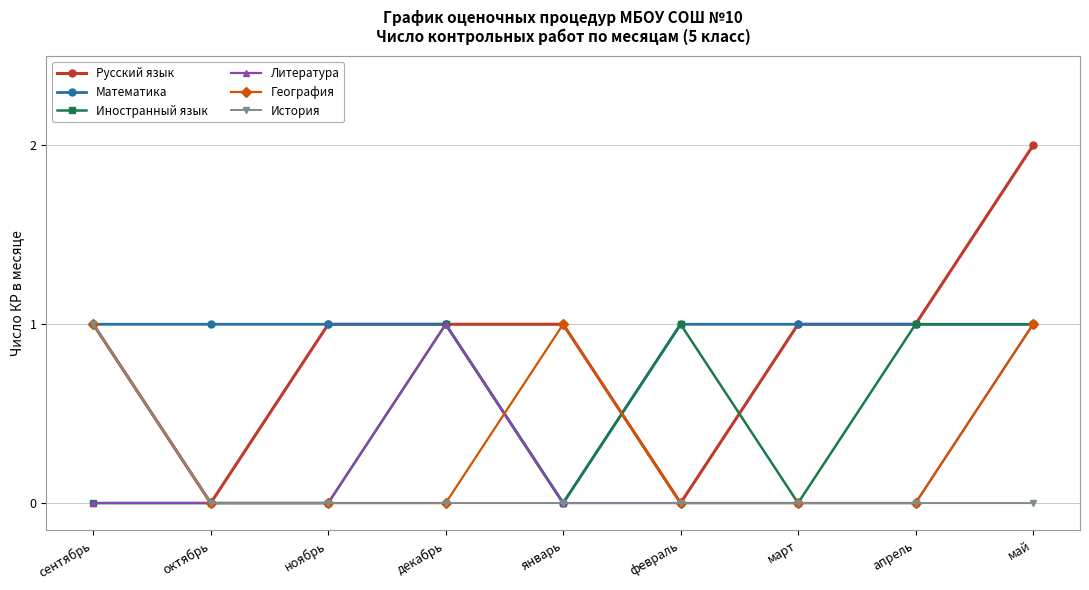

What is the label of the 6th point from the left?

февраль